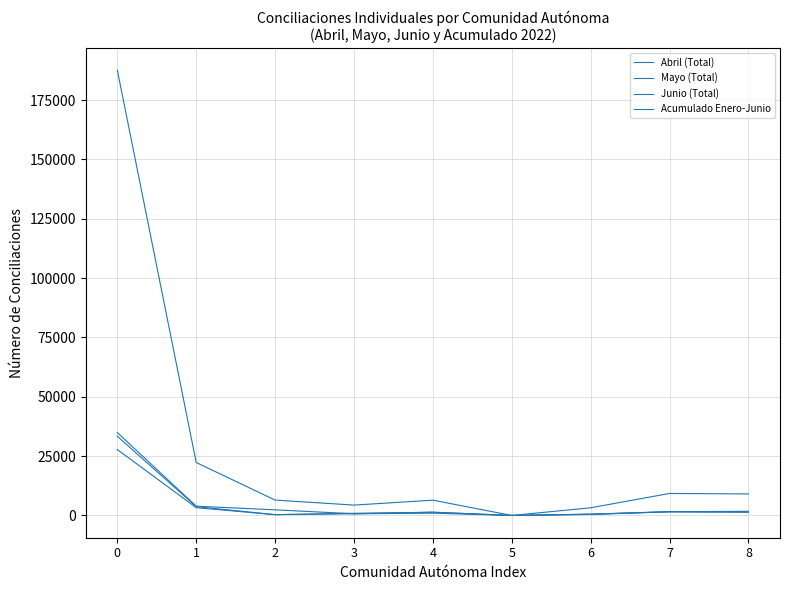

Where do Junio (Total) and Mayo (Total) first cross each other?

2 and 3